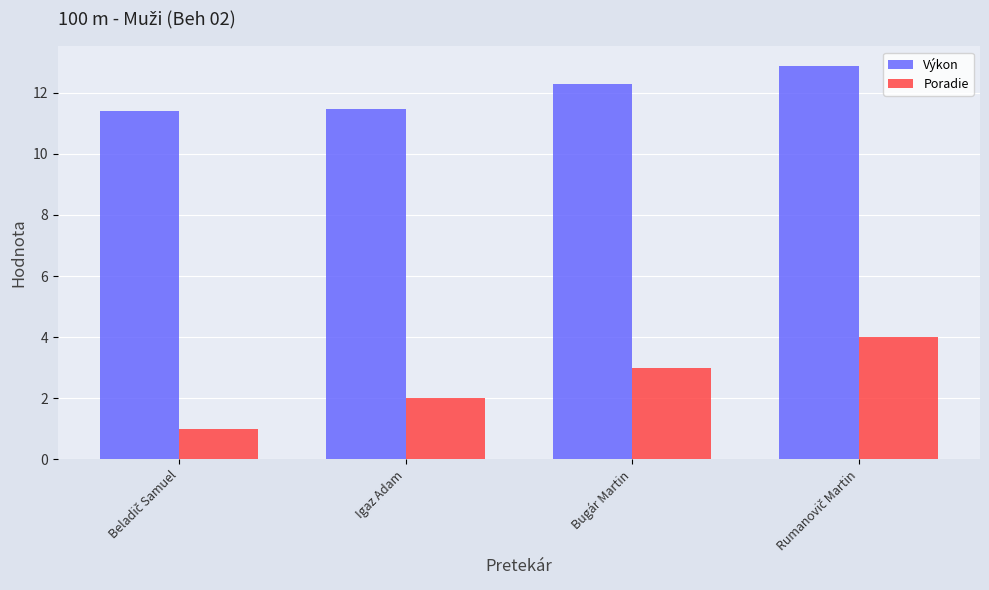

Reading left to right, what are all the values shown in this chart?

Výkon: 11.4	11.5	12.3	12.9
Poradie: 1.0	2.0	3.0	4.0